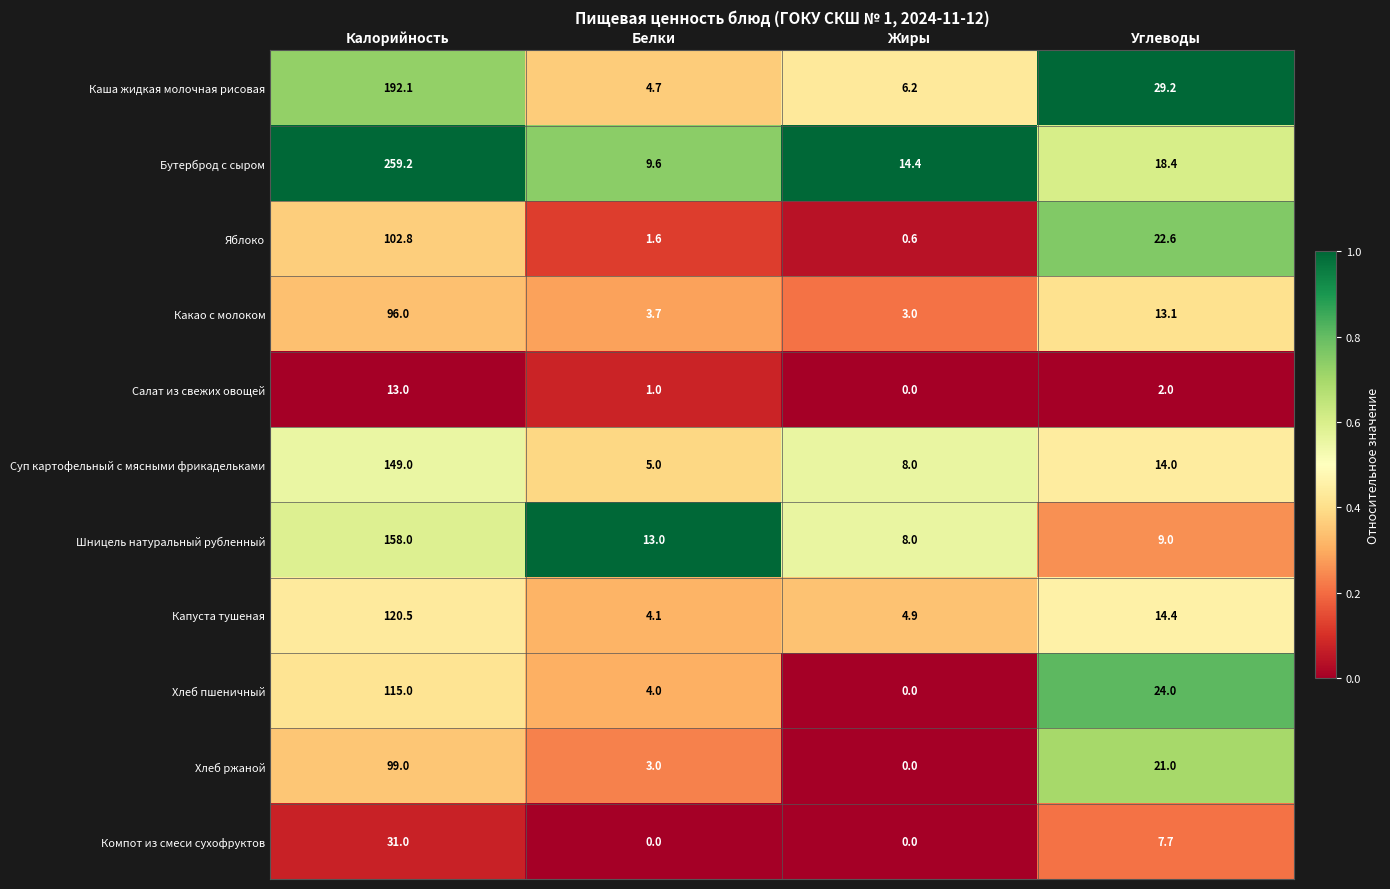

What is the difference between the highest and lowest values at Белки?

13.0